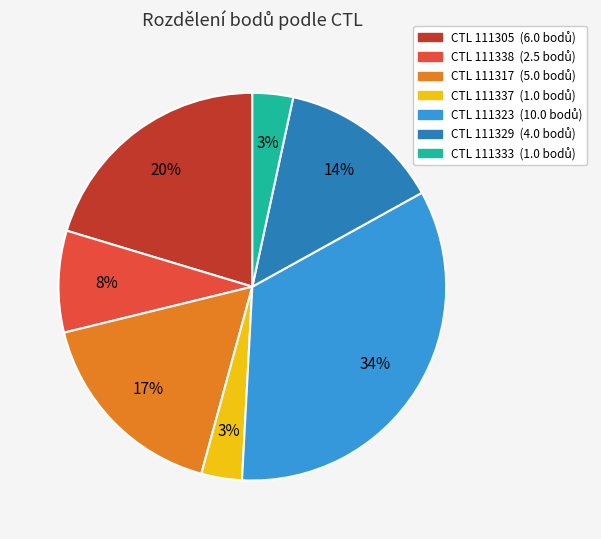

Is there any slice that represents more than half of the pie?

No